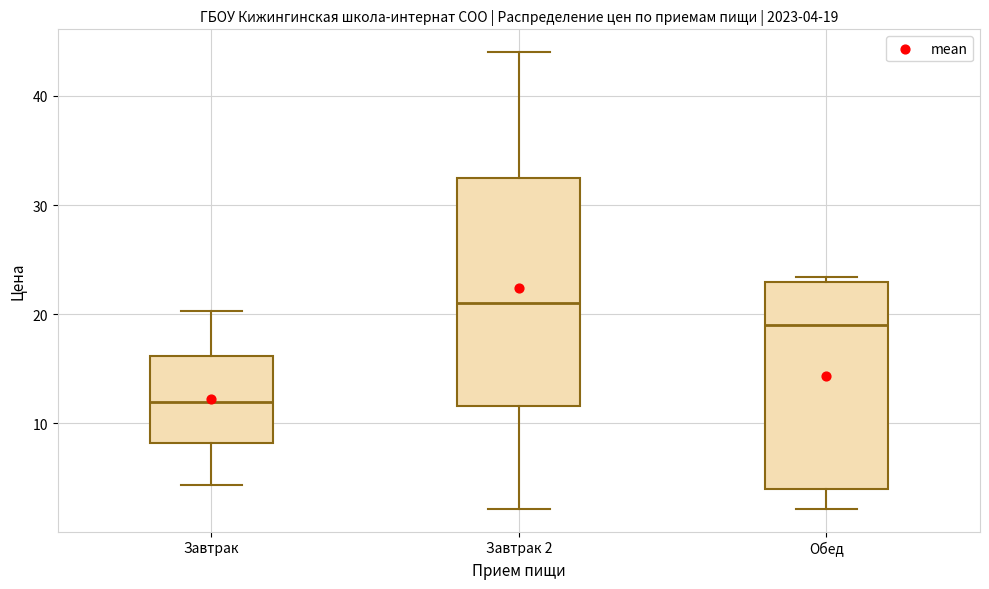

Which box is the tallest, from its lower edge to its upper edge?

Завтрак 2